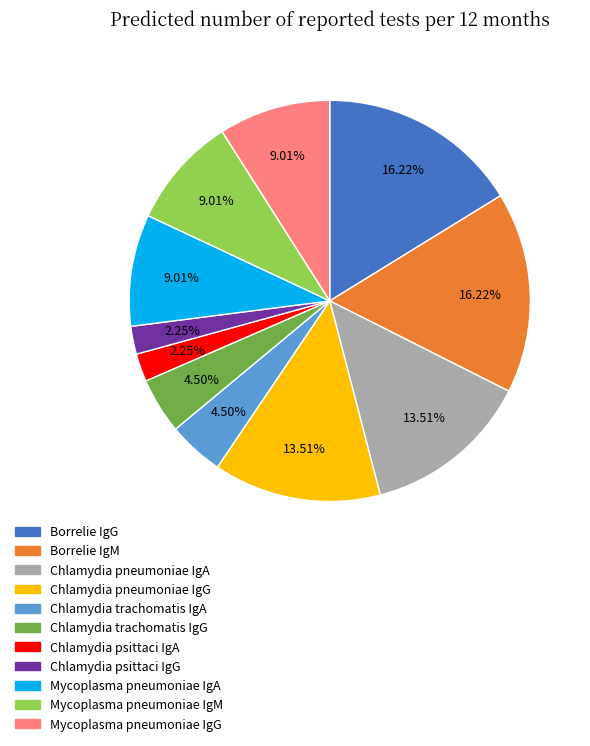

Between Mycoplasma pneumoniae IgM and Chlamydia pneumoniae IgG, which is larger?

Chlamydia pneumoniae IgG